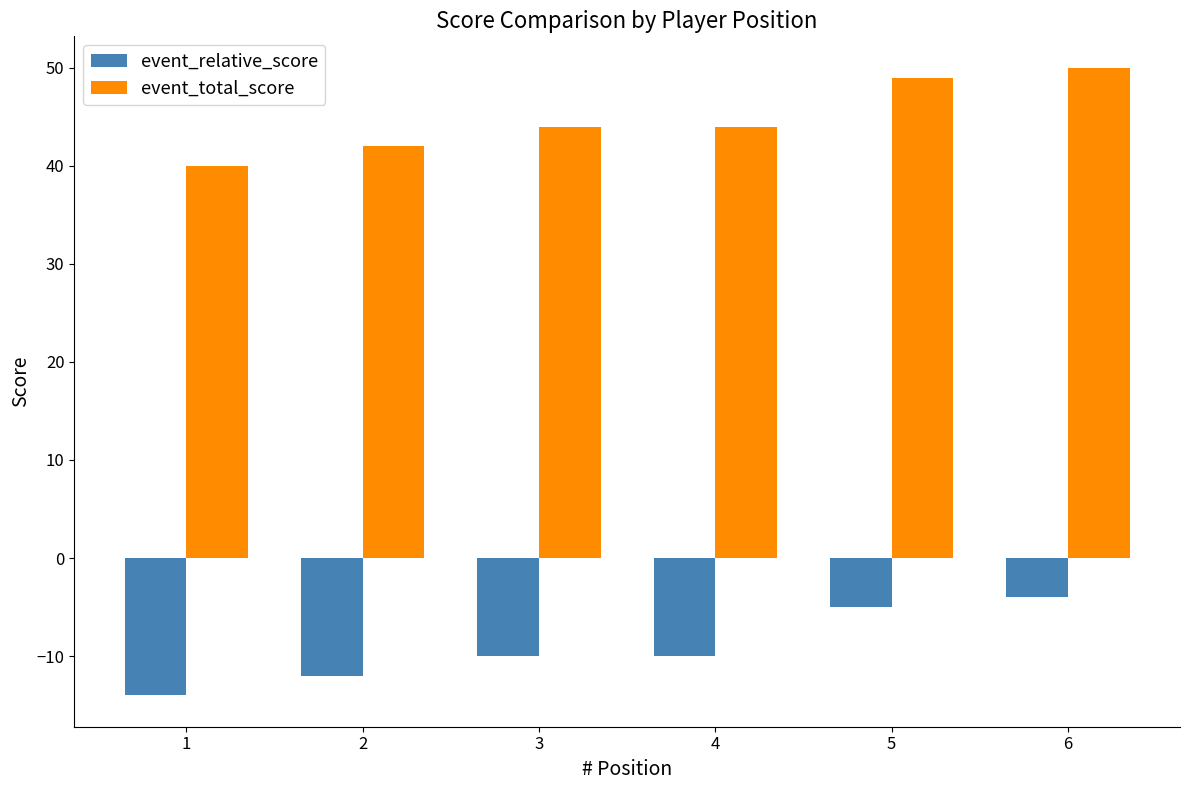

Reading left to right, extract all data points from this chart.

event_relative_score: 1=-14	2=-12	3=-10	4=-10	5=-5	6=-4
event_total_score: 1=40	2=42	3=44	4=44	5=49	6=50